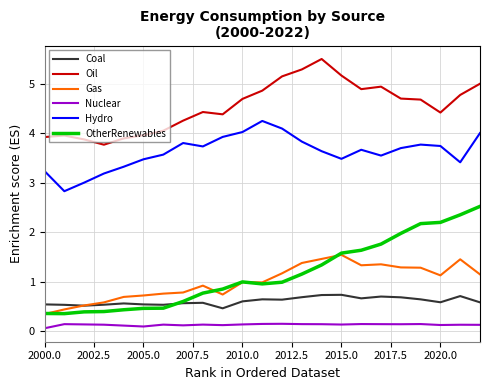

Which series has the largest total across all categories?

Oil